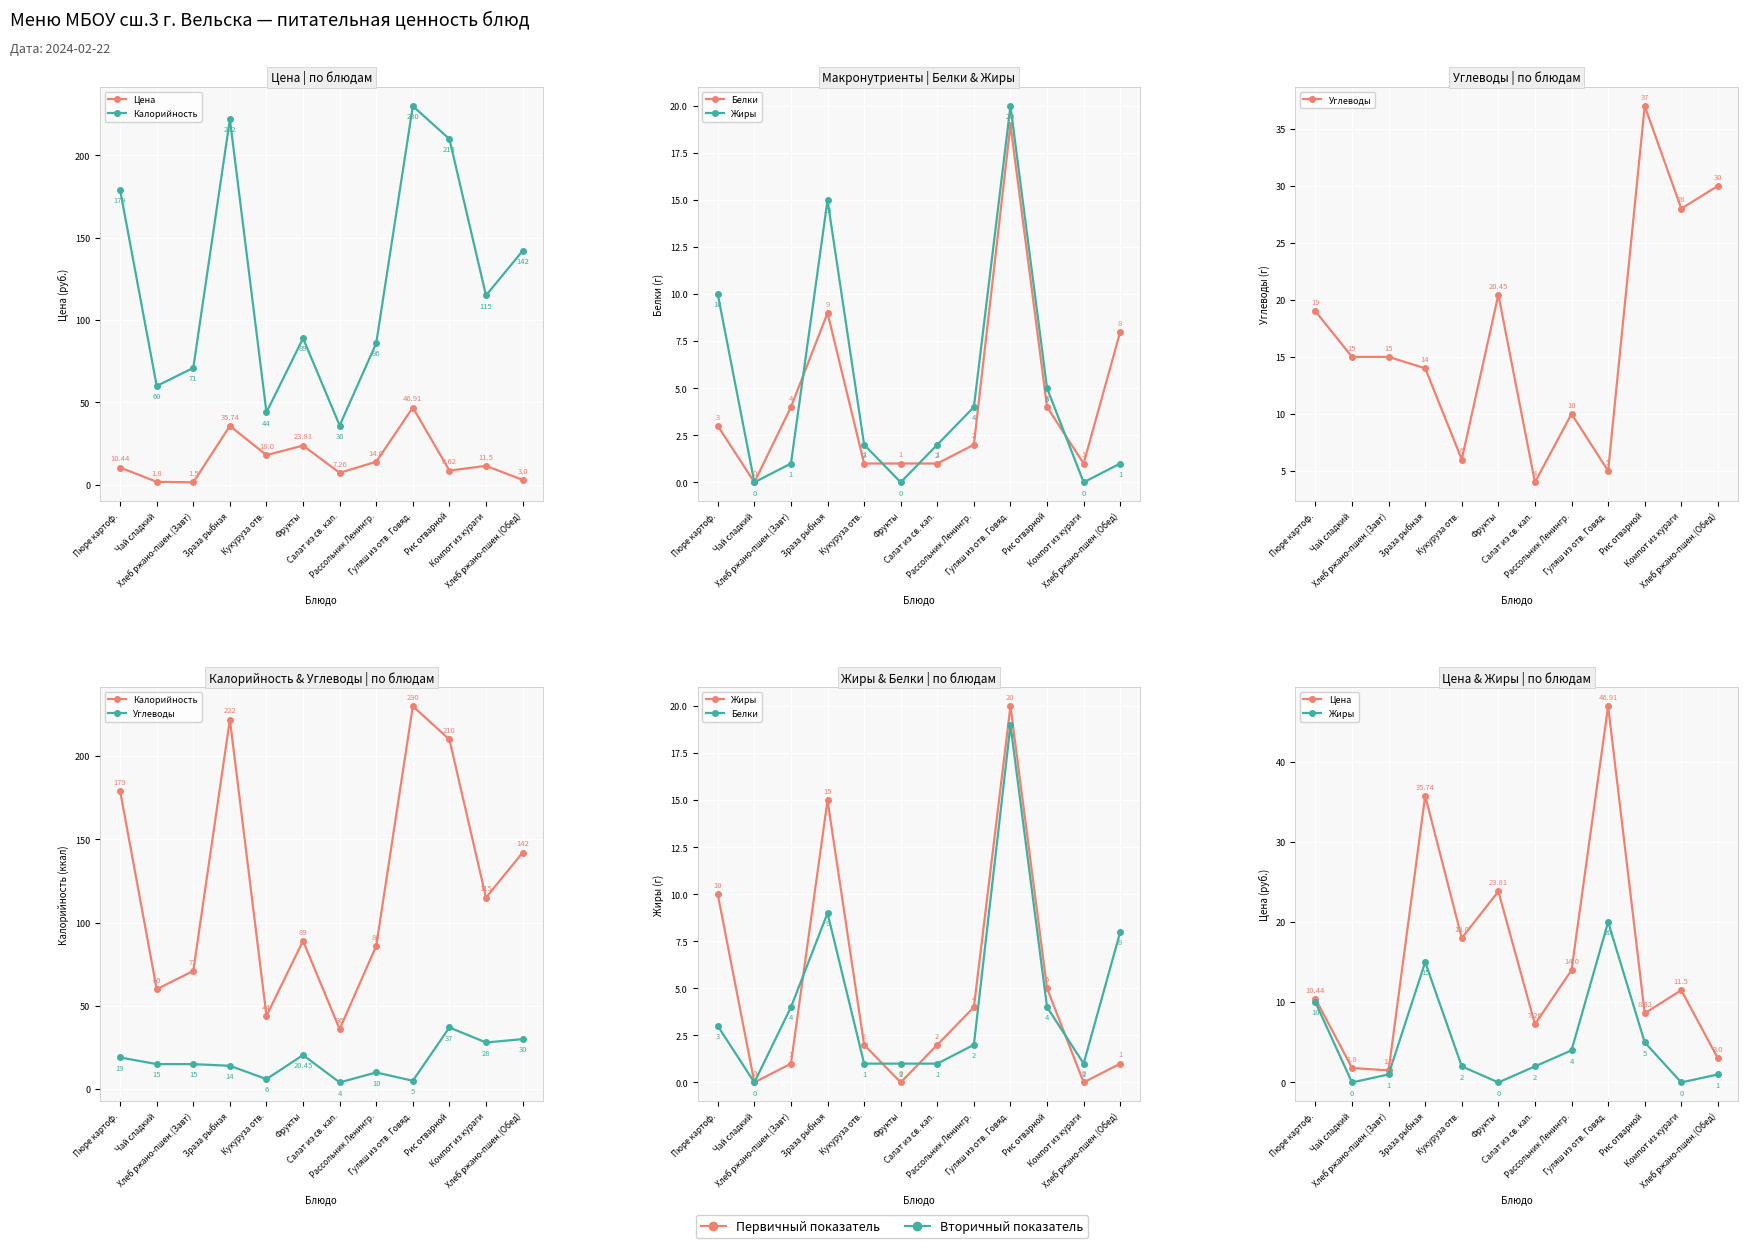

How many interior local valleys does the Жиры series have?

3